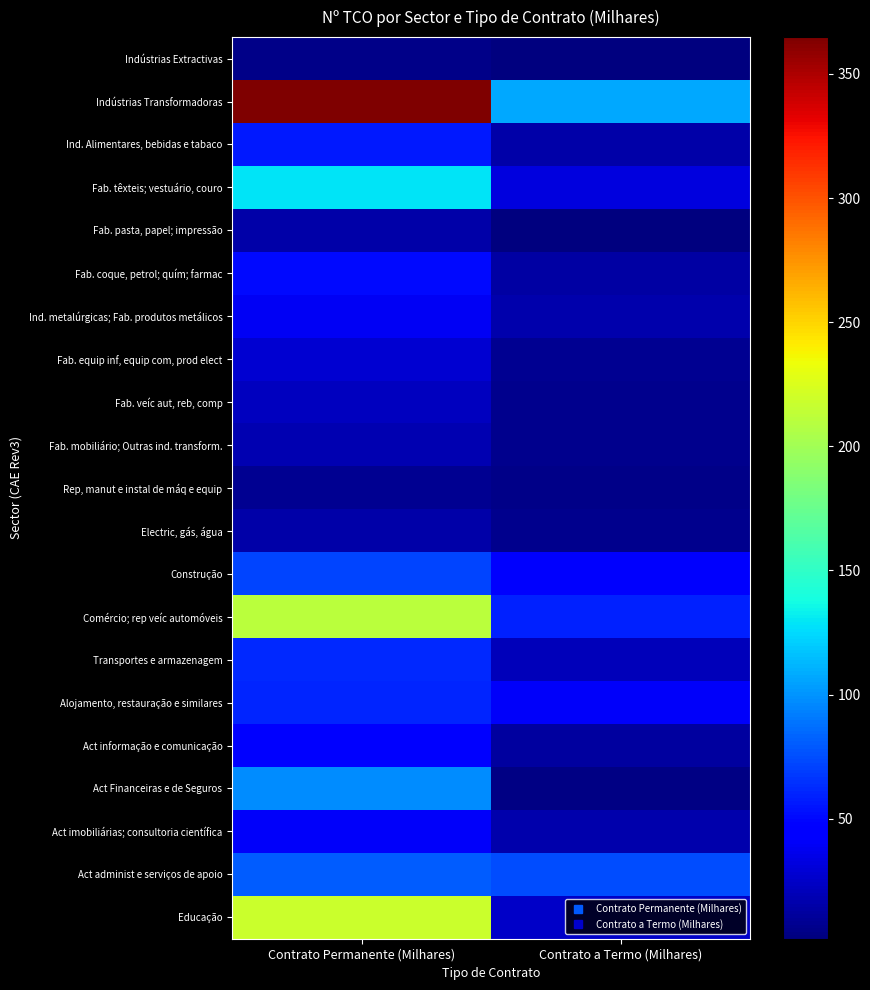

Reading left to right, extract all data points from this chart.

Indústrias Extractivas: Contrato Permanente (Milhares)=4.6	Contrato a Termo (Milhares)=1.6
Indústrias Transformadoras: Contrato Permanente (Milhares)=364.9	Contrato a Termo (Milhares)=107.8
Ind. Alimentares, bebidas e tabaco: Contrato Permanente (Milhares)=56.4	Contrato a Termo (Milhares)=15.6
Fab. têxteis; vestuário, couro: Contrato Permanente (Milhares)=128.4	Contrato a Termo (Milhares)=32.7
Fab. pasta, papel; impressão: Contrato Permanente (Milhares)=15.1	Contrato a Termo (Milhares)=2.6
Fab. coque, petrol; quím; farmac: Contrato Permanente (Milhares)=50.4	Contrato a Termo (Milhares)=13.7
Ind. metalúrgicas; Fab. produtos metálicos: Contrato Permanente (Milhares)=39.1	Contrato a Termo (Milhares)=17.0
Fab. equip inf, equip com, prod elect: Contrato Permanente (Milhares)=27.3	Contrato a Termo (Milhares)=8.1
Fab. veíc aut, reb, comp: Contrato Permanente (Milhares)=21.9	Contrato a Termo (Milhares)=6.4
Fab. mobiliário; Outras ind. transform.: Contrato Permanente (Milhares)=17.7	Contrato a Termo (Milhares)=6.8
Rep, manut e instal de máq e equip: Contrato Permanente (Milhares)=8.4	Contrato a Termo (Milhares)=4.9
Electric, gás, água: Contrato Permanente (Milhares)=15.1	Contrato a Termo (Milhares)=6.0
Construção: Contrato Permanente (Milhares)=71.6	Contrato a Termo (Milhares)=41.4
Comércio; rep veíc automóveis: Contrato Permanente (Milhares)=210.7	Contrato a Termo (Milhares)=59.4
Transportes e armazenagem: Contrato Permanente (Milhares)=62.4	Contrato a Termo (Milhares)=21.0
Alojamento, restauração e similares: Contrato Permanente (Milhares)=60.9	Contrato a Termo (Milhares)=41.1
Act informação e comunicação: Contrato Permanente (Milhares)=43.0	Contrato a Termo (Milhares)=12.8
Act Financeiras e de Seguros: Contrato Permanente (Milhares)=97.8	Contrato a Termo (Milhares)=3.2
Act imobiliárias; consultoria científica: Contrato Permanente (Milhares)=41.4	Contrato a Termo (Milhares)=16.3
Act administ e serviços de apoio: Contrato Permanente (Milhares)=80.6	Contrato a Termo (Milhares)=74.8
Educação: Contrato Permanente (Milhares)=218.1	Contrato a Termo (Milhares)=24.5